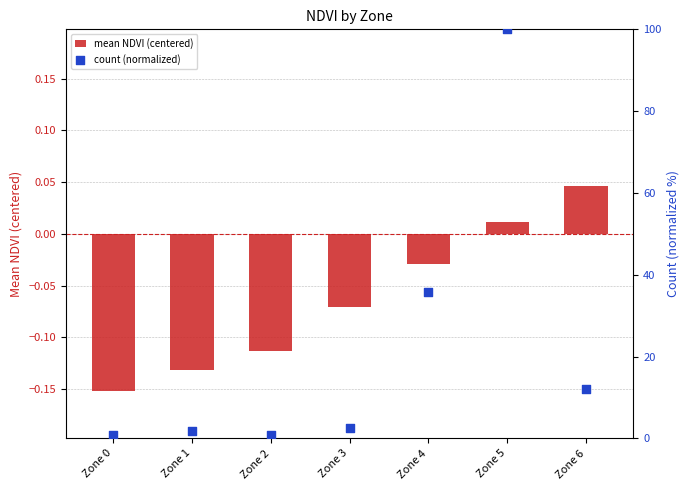

What is the total value across all series at Zone 0?

0.7